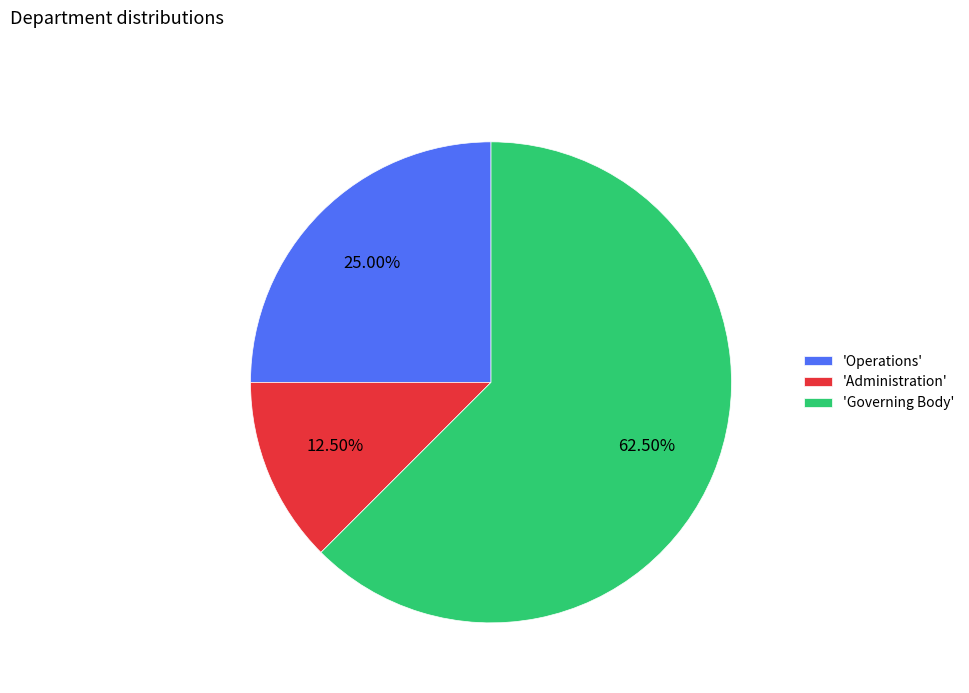

Count the number of slices in the pie.

3